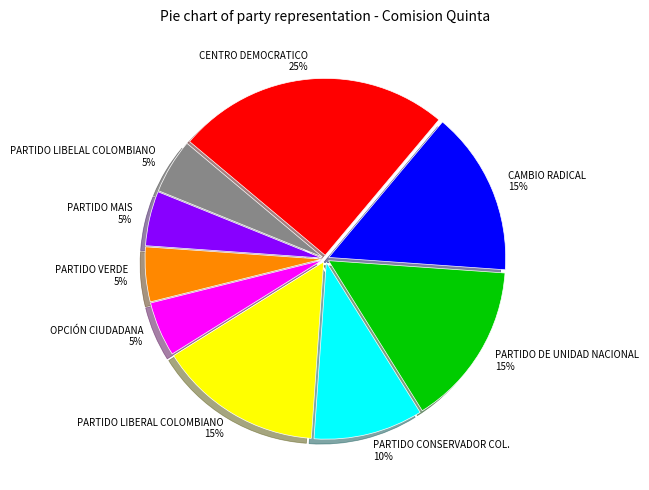

To the nearest percent, what is the average slice percentage?

11%